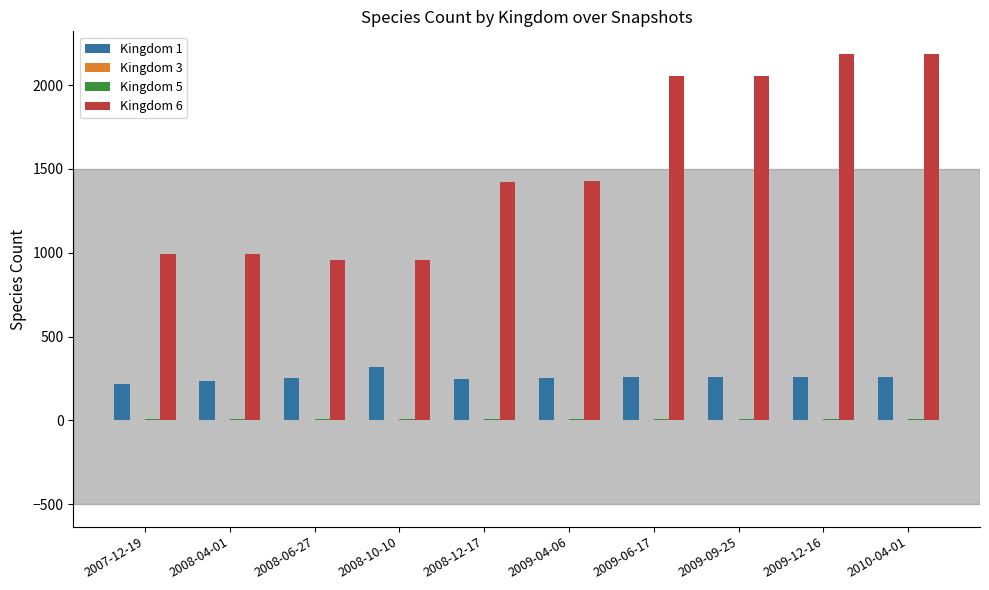

The value of Kingdom 1 at 2009-04-06 is 441. True or false?

False